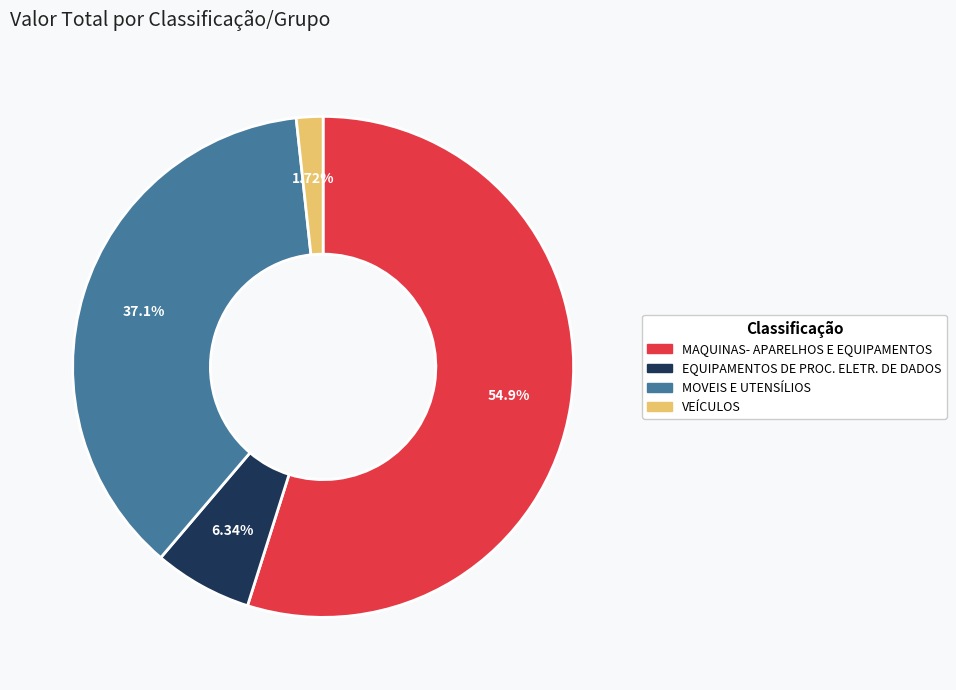

Which category accounts for the majority?

MAQUINAS- APARELHOS E EQUIPAMENTOS